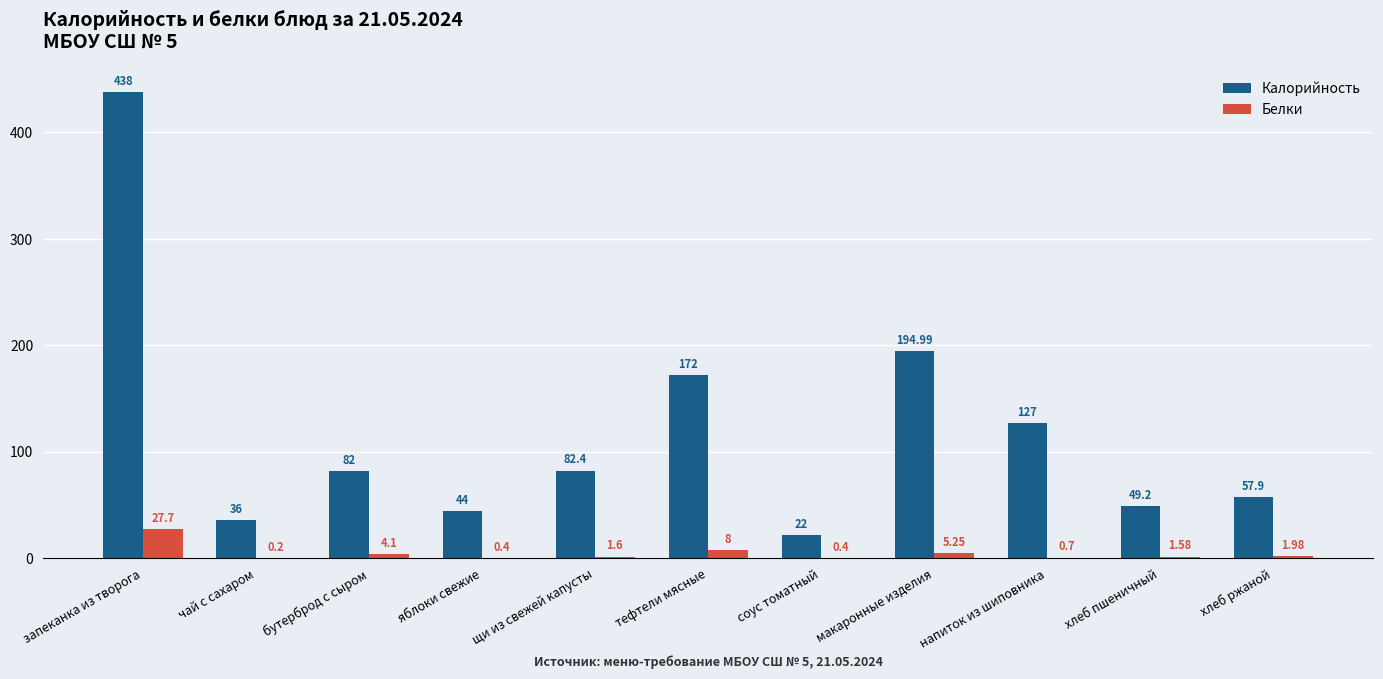

What is the sum of all Калорийность values?

1305.5